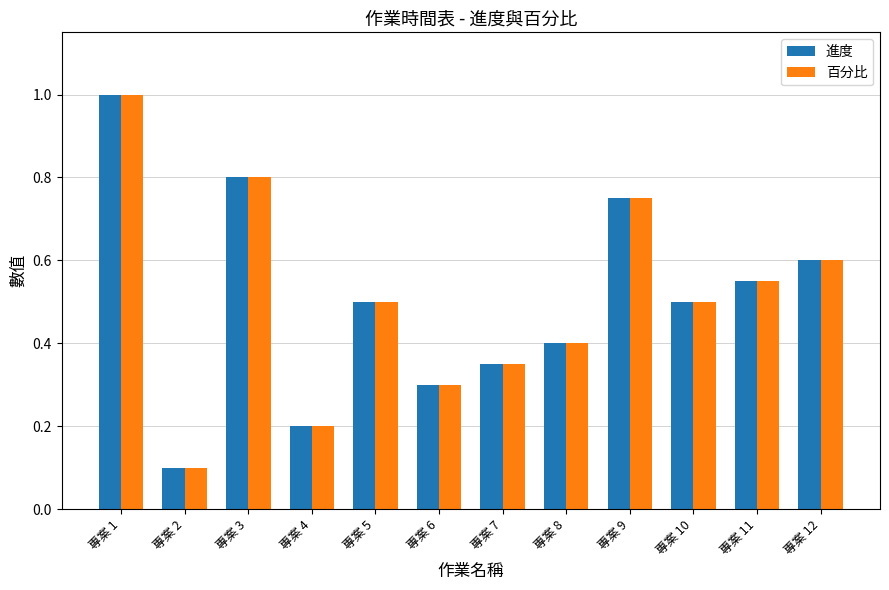

How many bars are there in total?

24